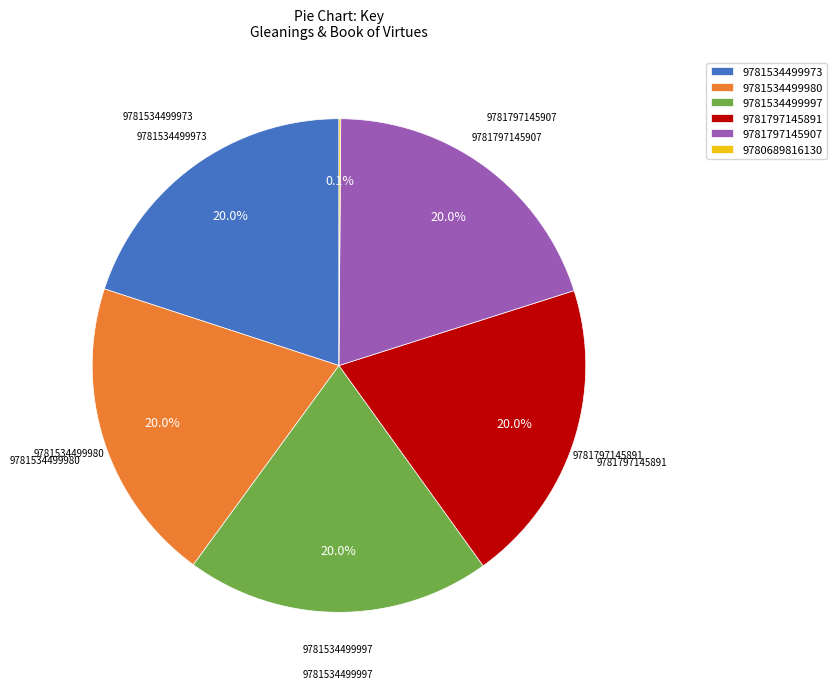

Do 9781534499980 and 9781797145907 together represent more than half of the pie?

No